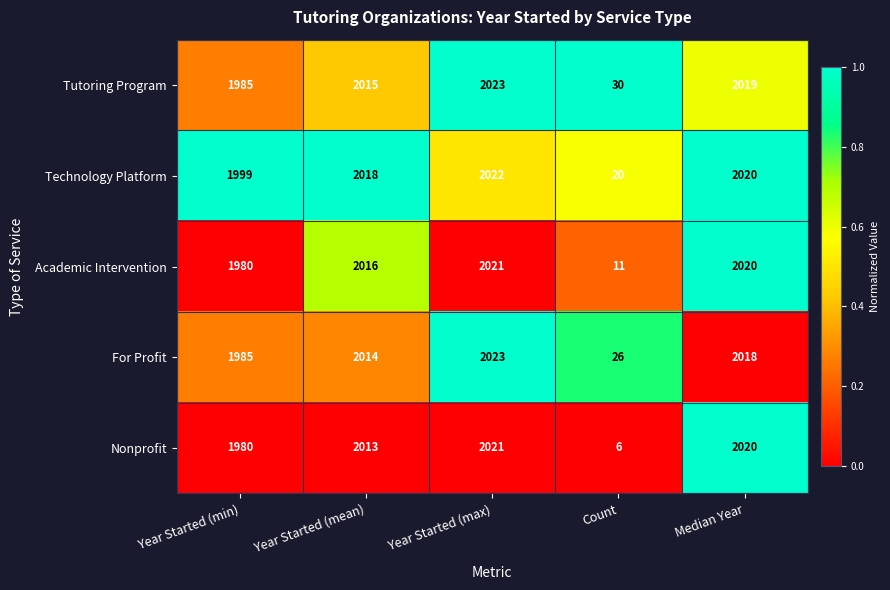

What is the difference between the maximum and second lowest values in the Academic Intervention series?

41